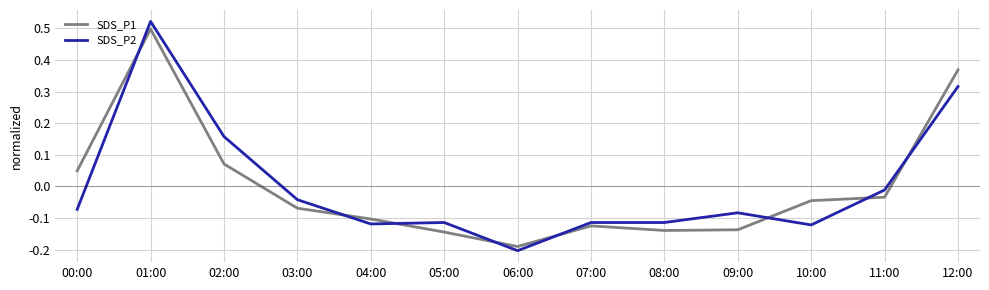

At how many categories does at least one series exceed 0?

4